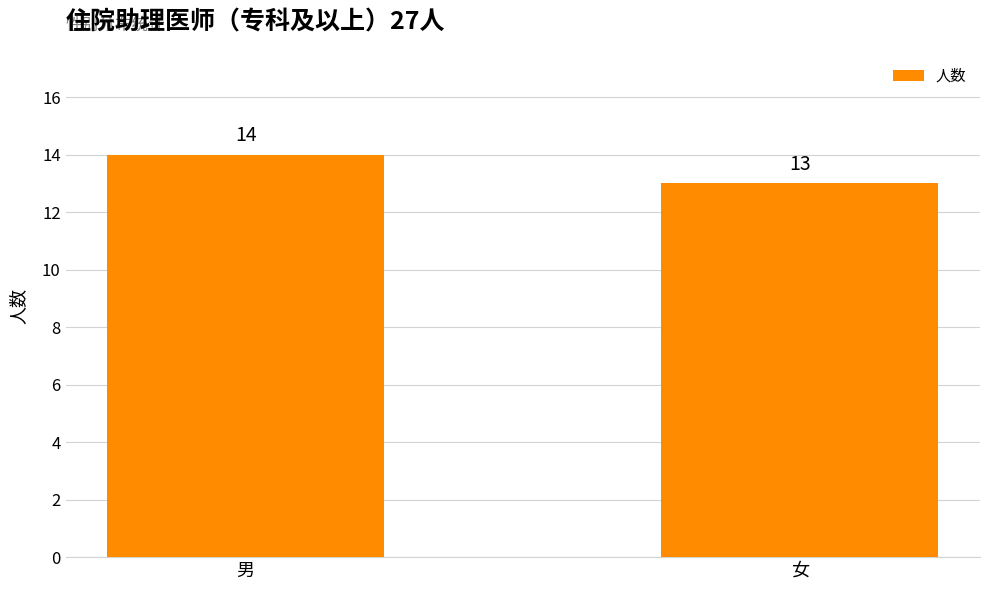

What is the maximum value shown in the chart?

14